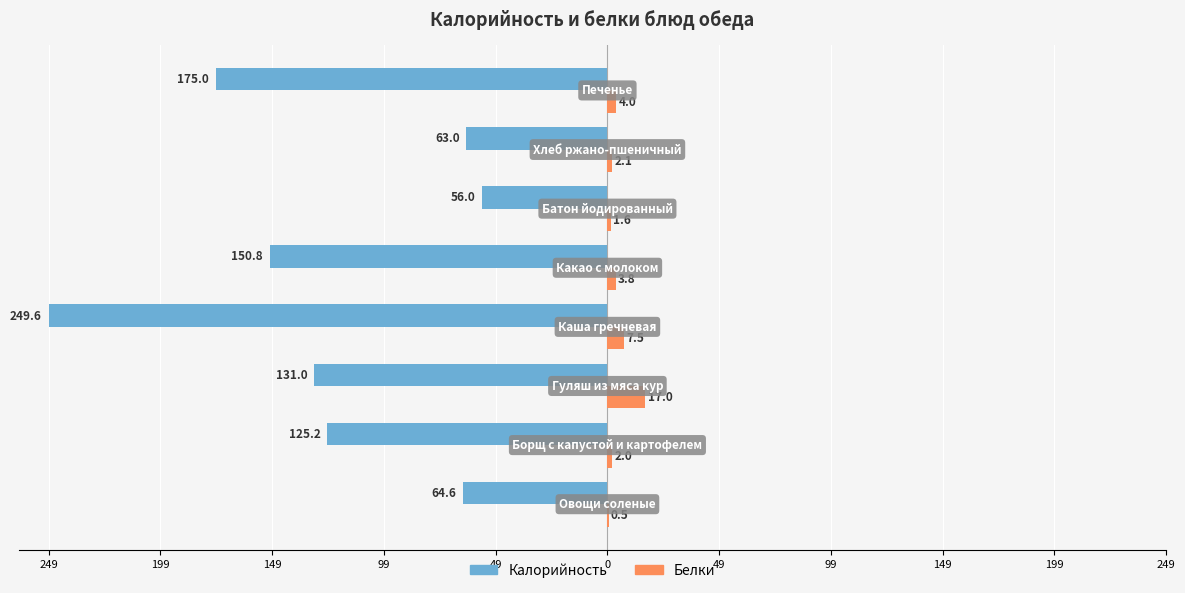

What are all the series names shown in the legend?

Калорийность, Белки